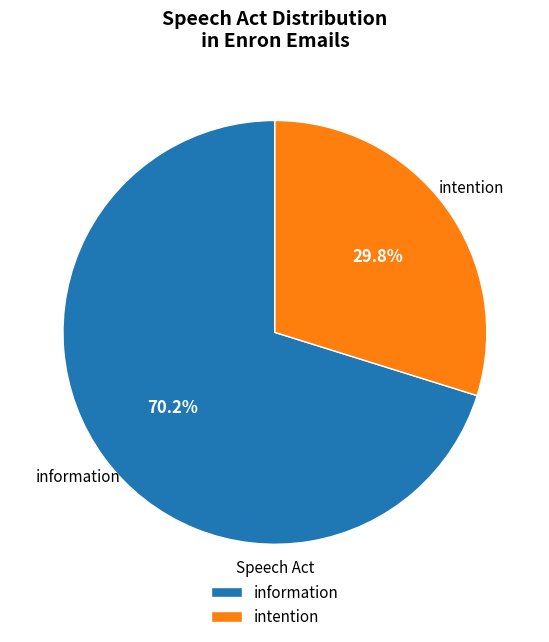

The information slice represents 58% of the pie. True or false?

False